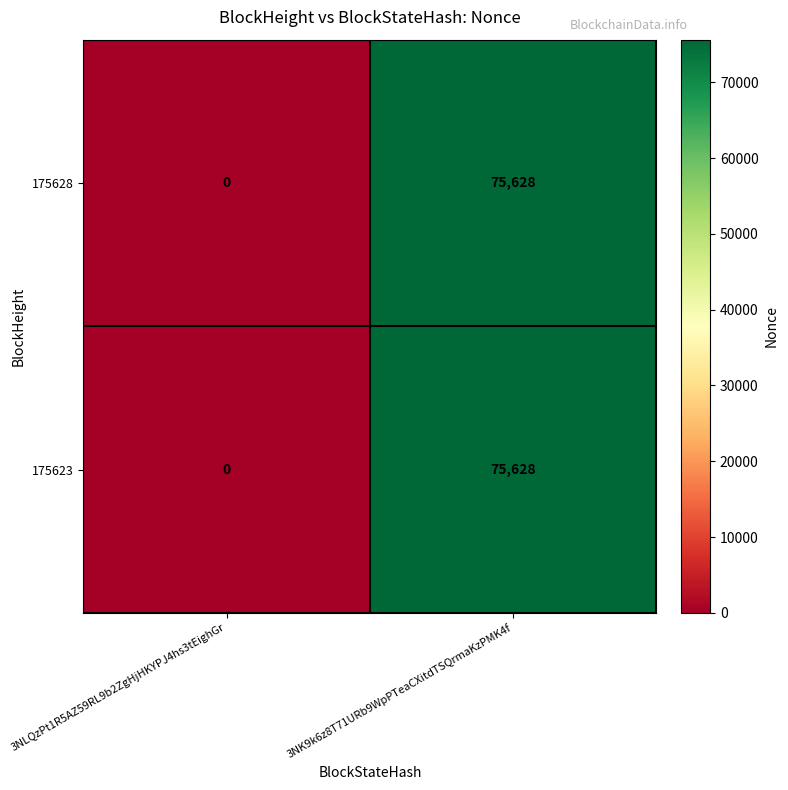

At which category is the sum across all series the highest?

3NK9k6z8T71URb9WpPTeaCXitdTSQrmaKzPMK4f